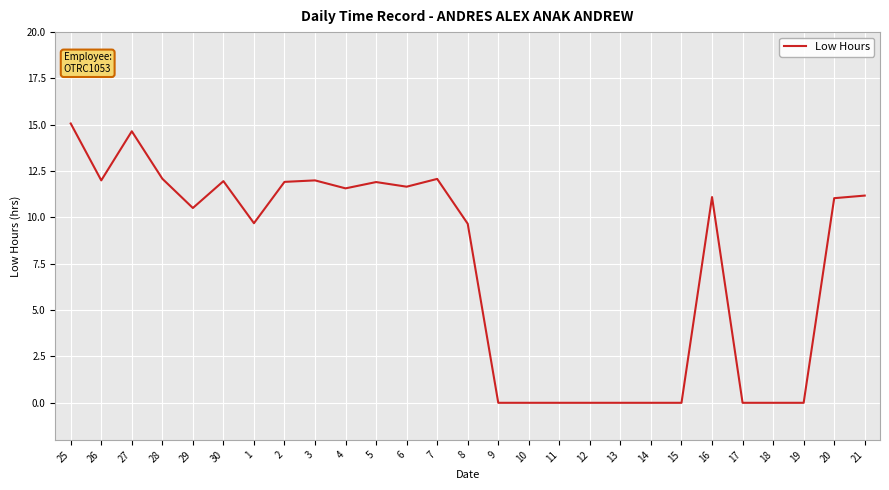

What is the sum of the values at 11 and 21?

11.2